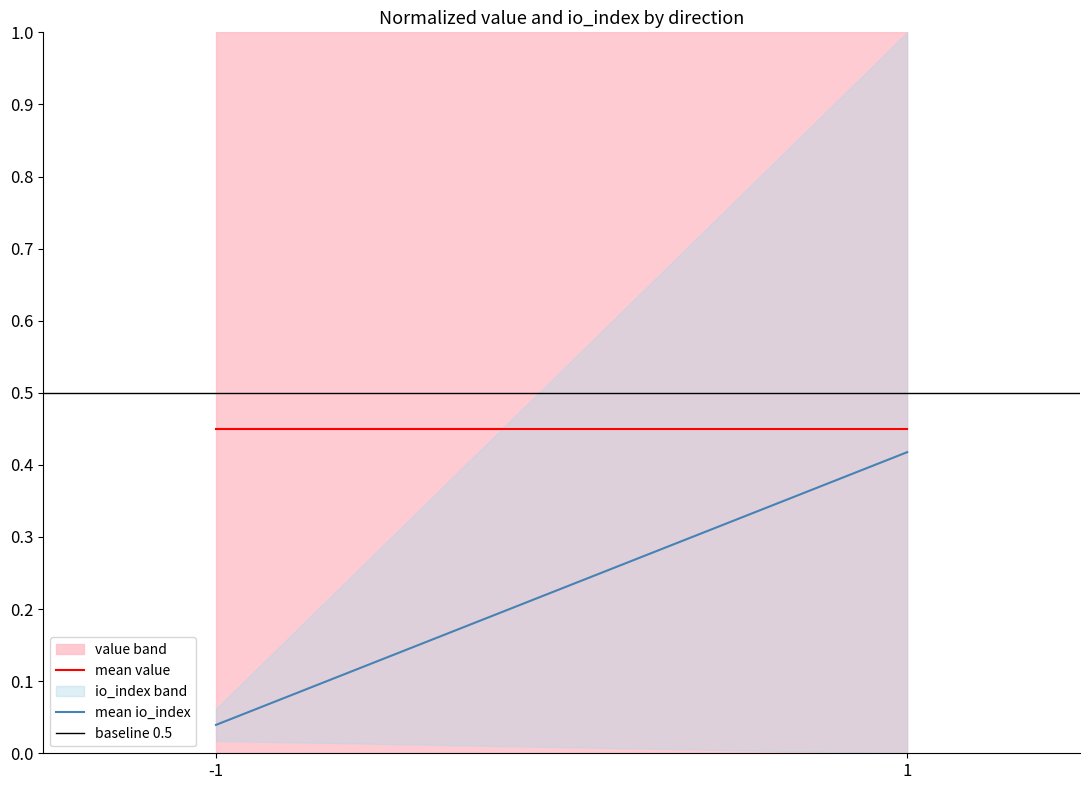

What is the difference between the maximum and minimum values in the mean io_index series?

0.4